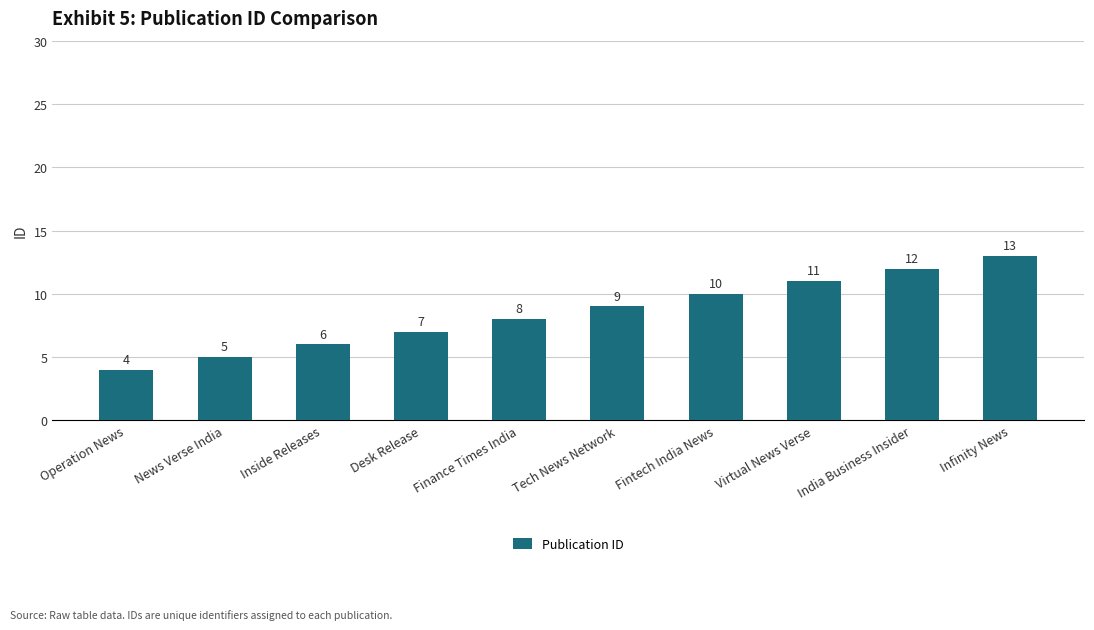

Which has a higher value, India Business Insider or Infinity News?

Infinity News